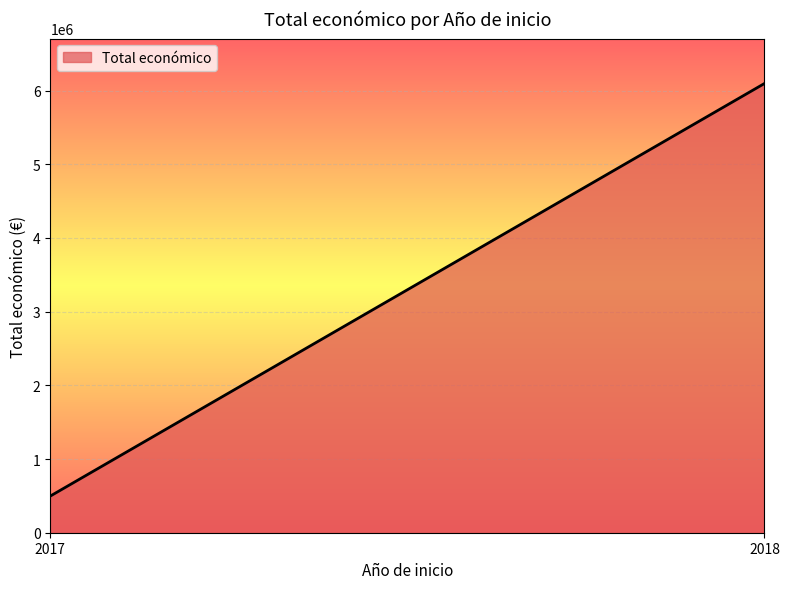

Reading right to left, list all the values displayed in this chart.

2018=6097171	2017=497343